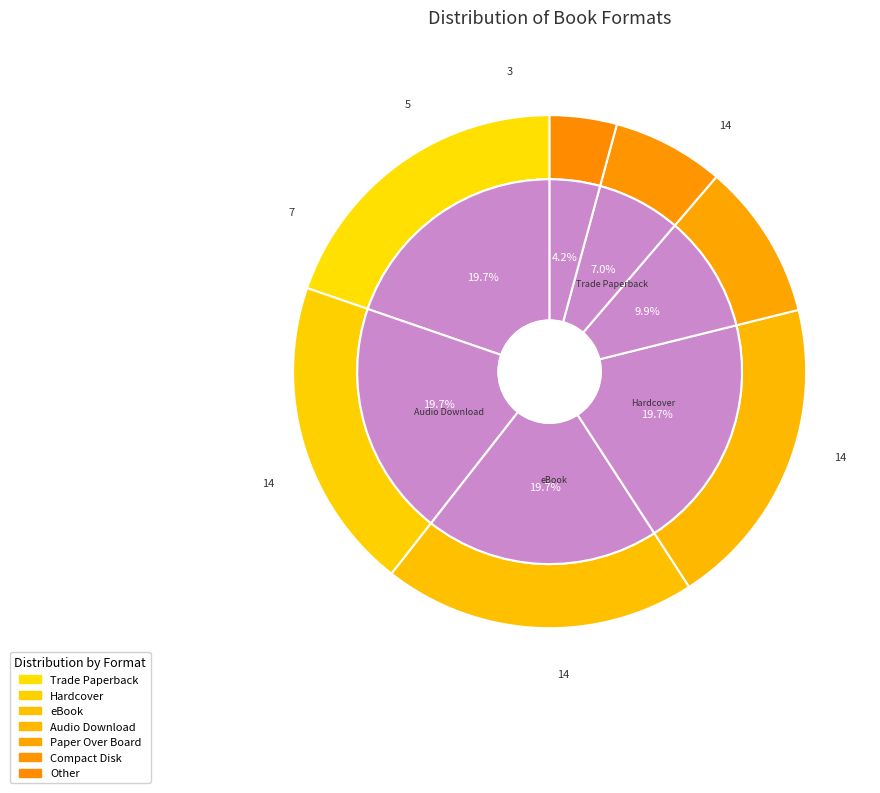

How many segments does this pie chart have?

5